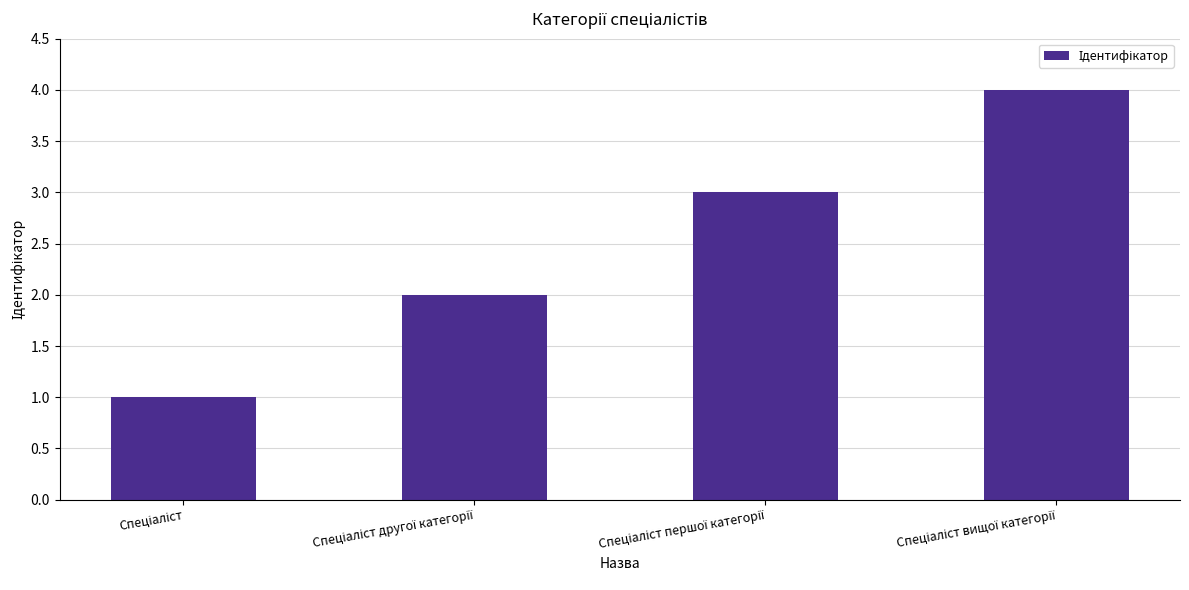

What is the greatest value displayed?

4